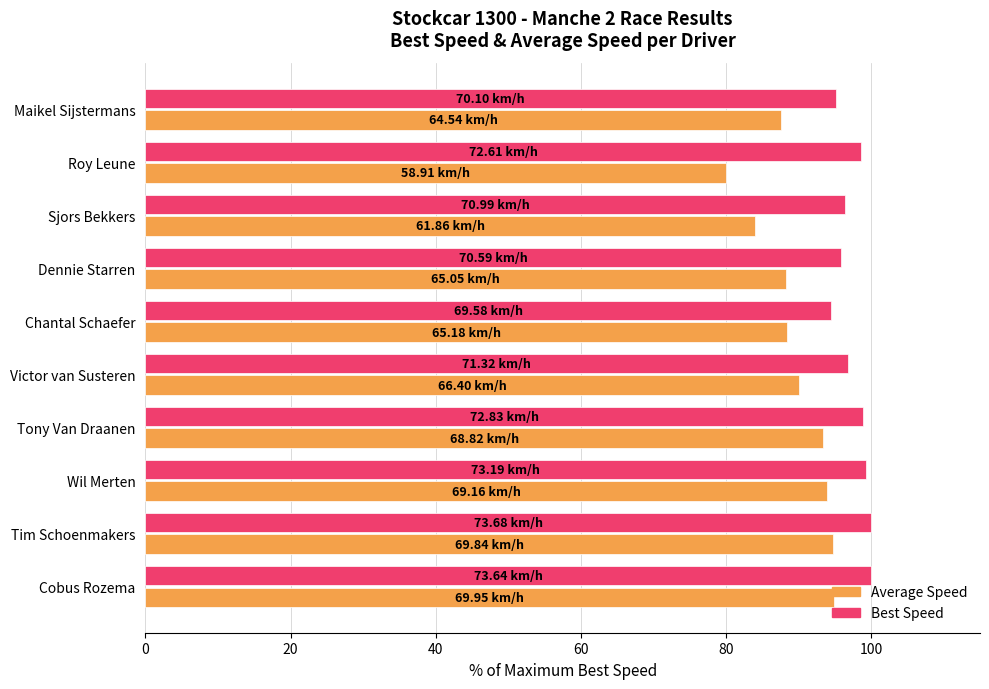

At Cobus Rozema, list the series in order from largest to smallest.

Best Speed, Average Speed